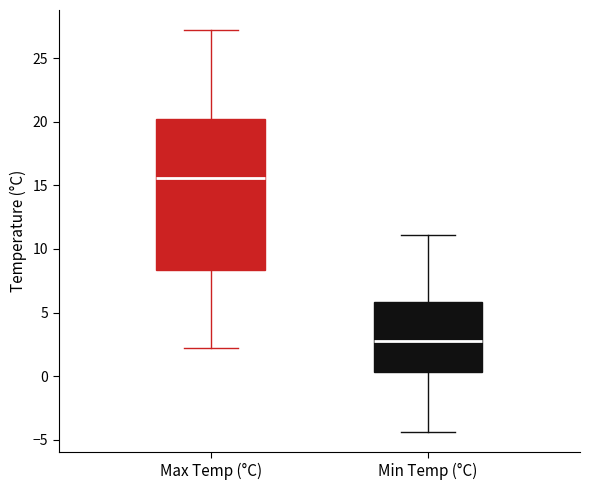

Where does the lower whisker of the box for Max Temp (°C) end on the y-axis? The values are not printed on the chart, so give them approximately, as read against the axis.

2.0